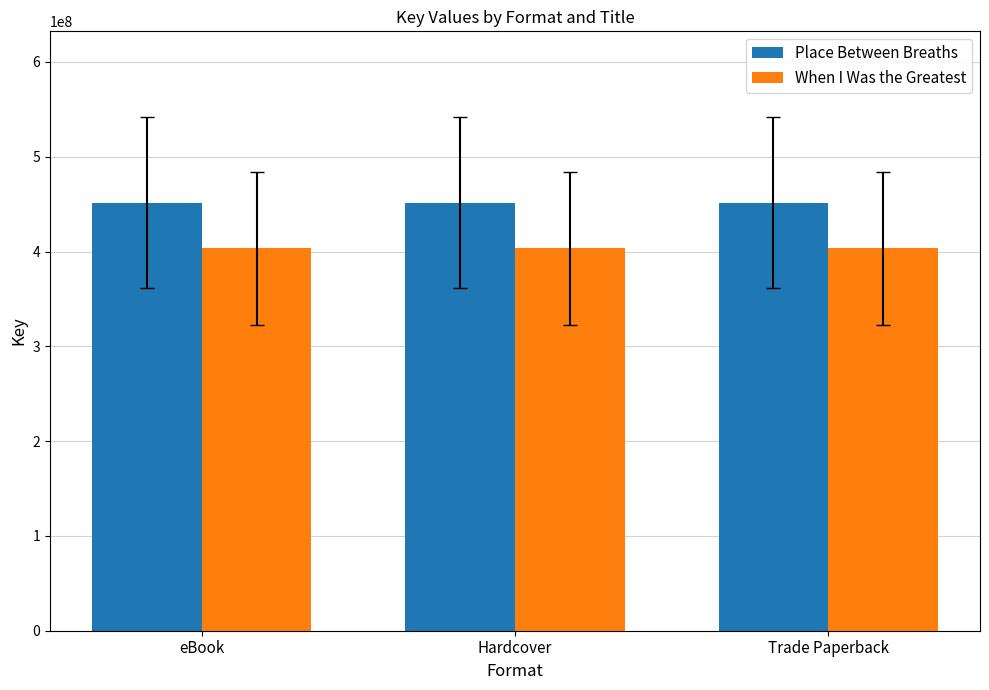

At Hardcover, list the series in order from largest to smallest.

Place Between Breaths, When I Was the Greatest